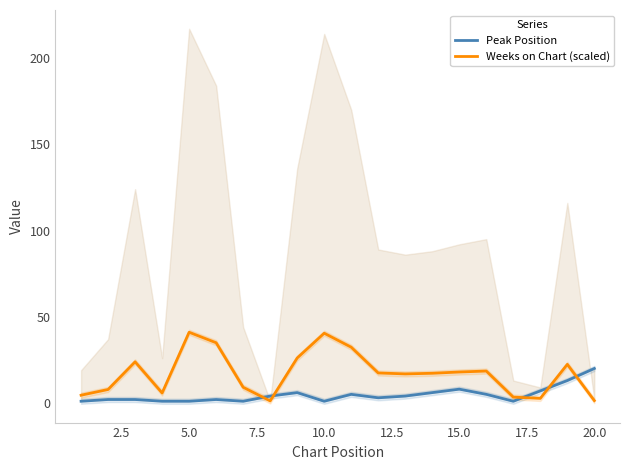

The value of Weeks on Chart (scaled) at 15.0 is 18.0. True or false?

True